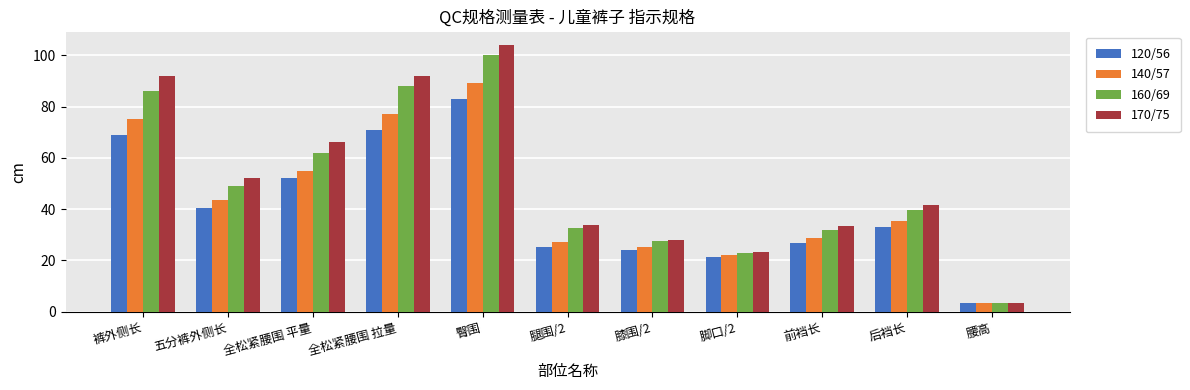

What is the difference between the second highest and second lowest values in the 170/75 series?

68.5